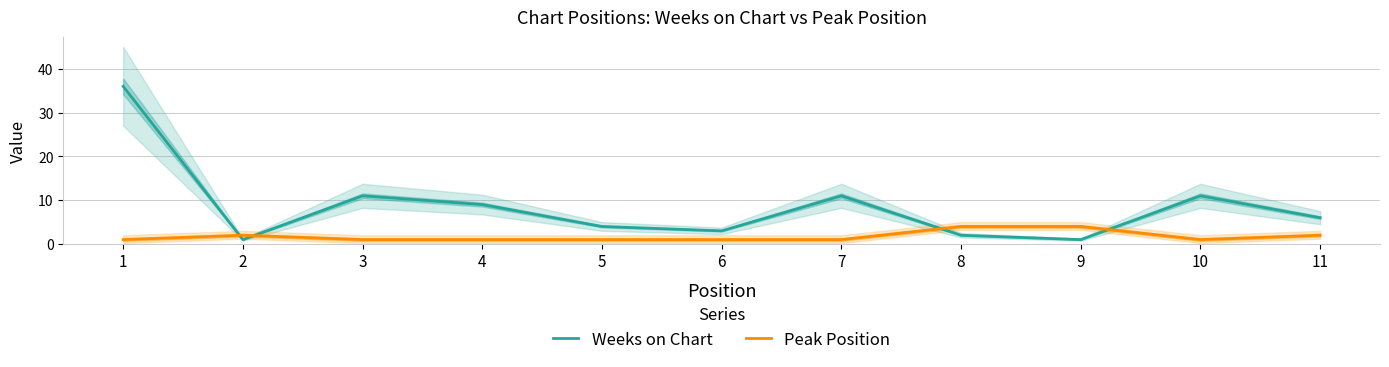

True or false: Weeks on Chart has more than 1 interior local peaks.

True